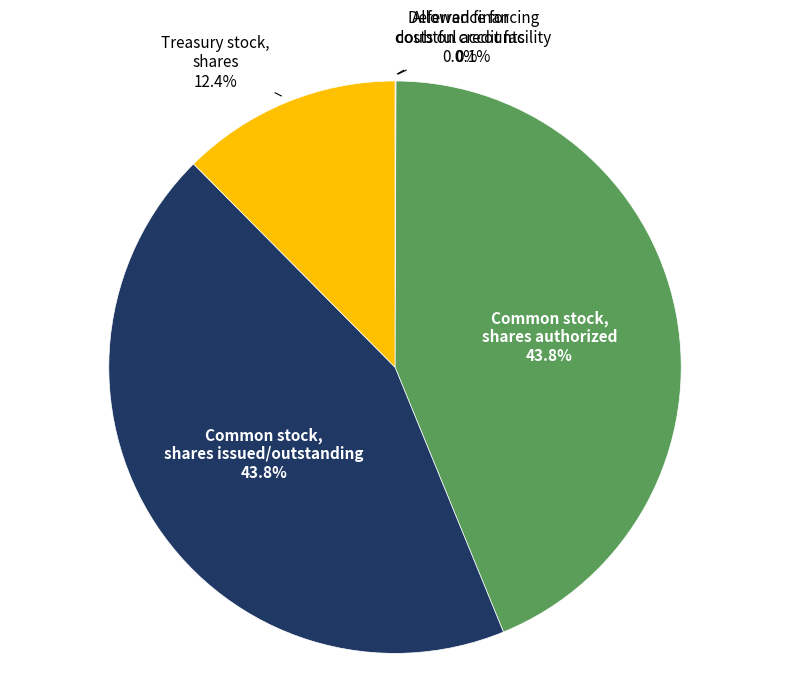

Is the sum of Treasury stock, shares and Common stock, shares authorized greater than half?

Yes